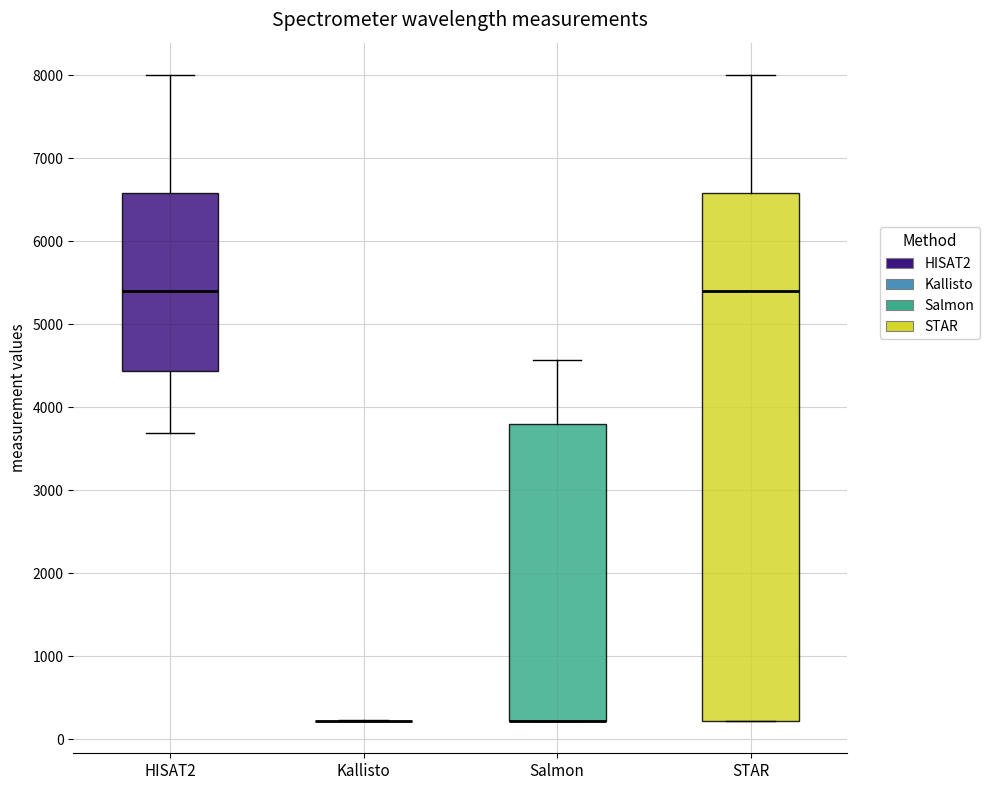

Comparing the boxes themselves (not the whiskers), which one is the tallest?

STAR